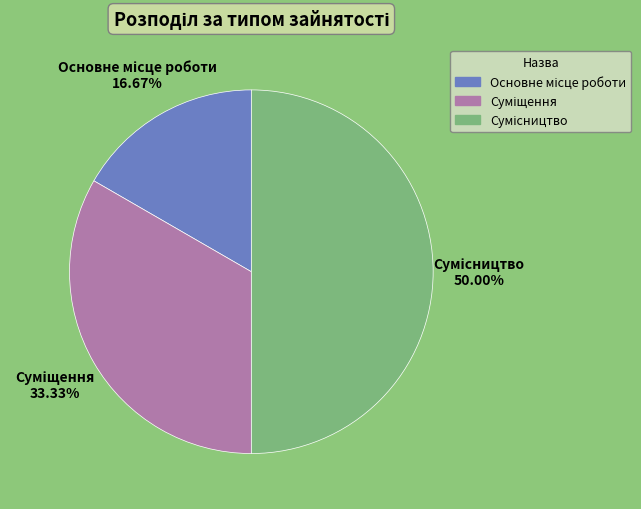

Is it true that Основне місце роботи is 10% of the pie?

False